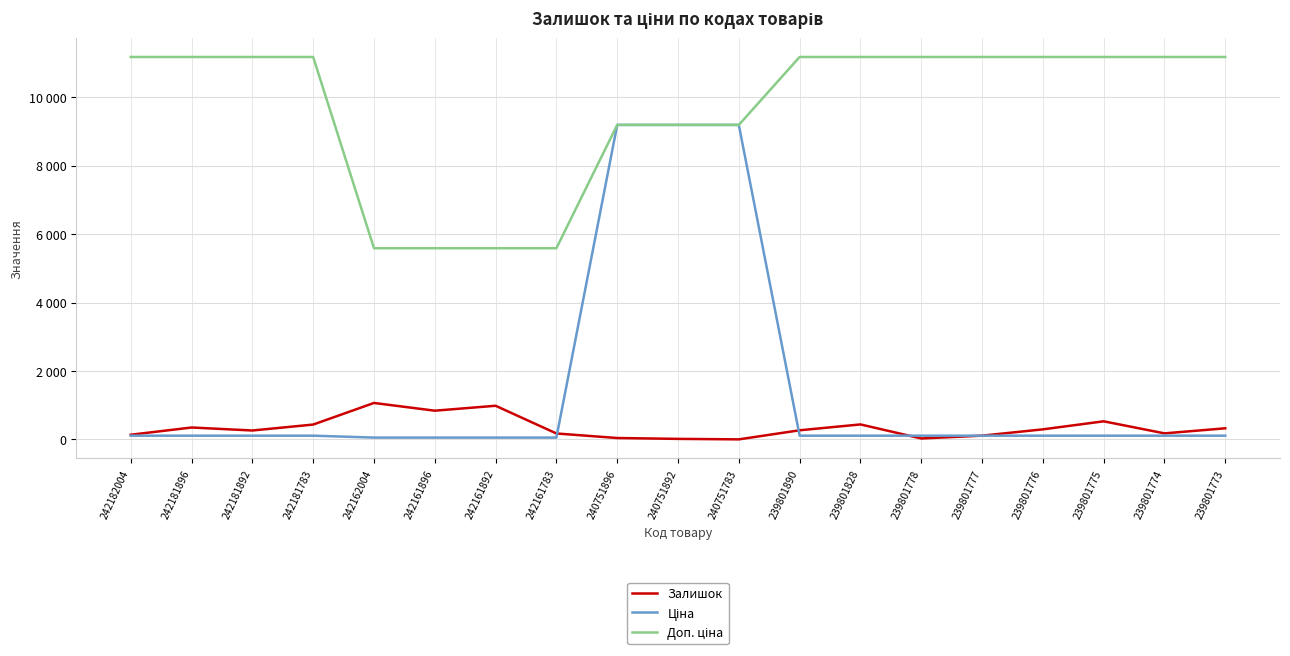

Does the chart display data point markers on the line(s)?

No